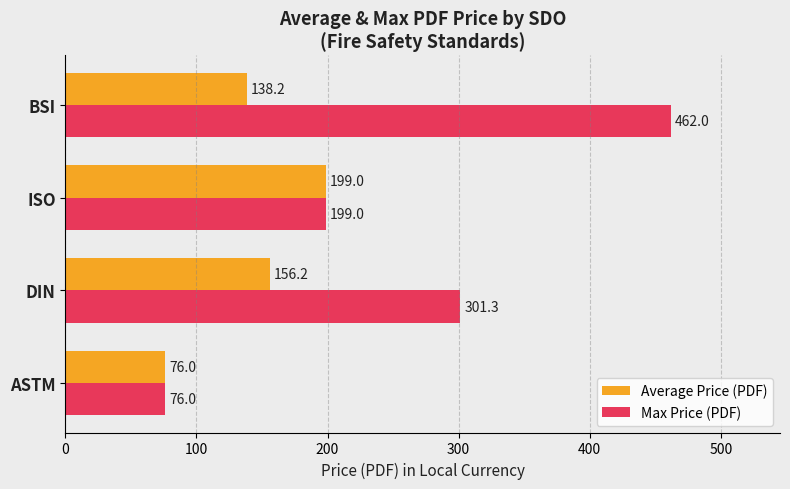

What is the approximate value of Max Price (PDF) at ISO?

199.0